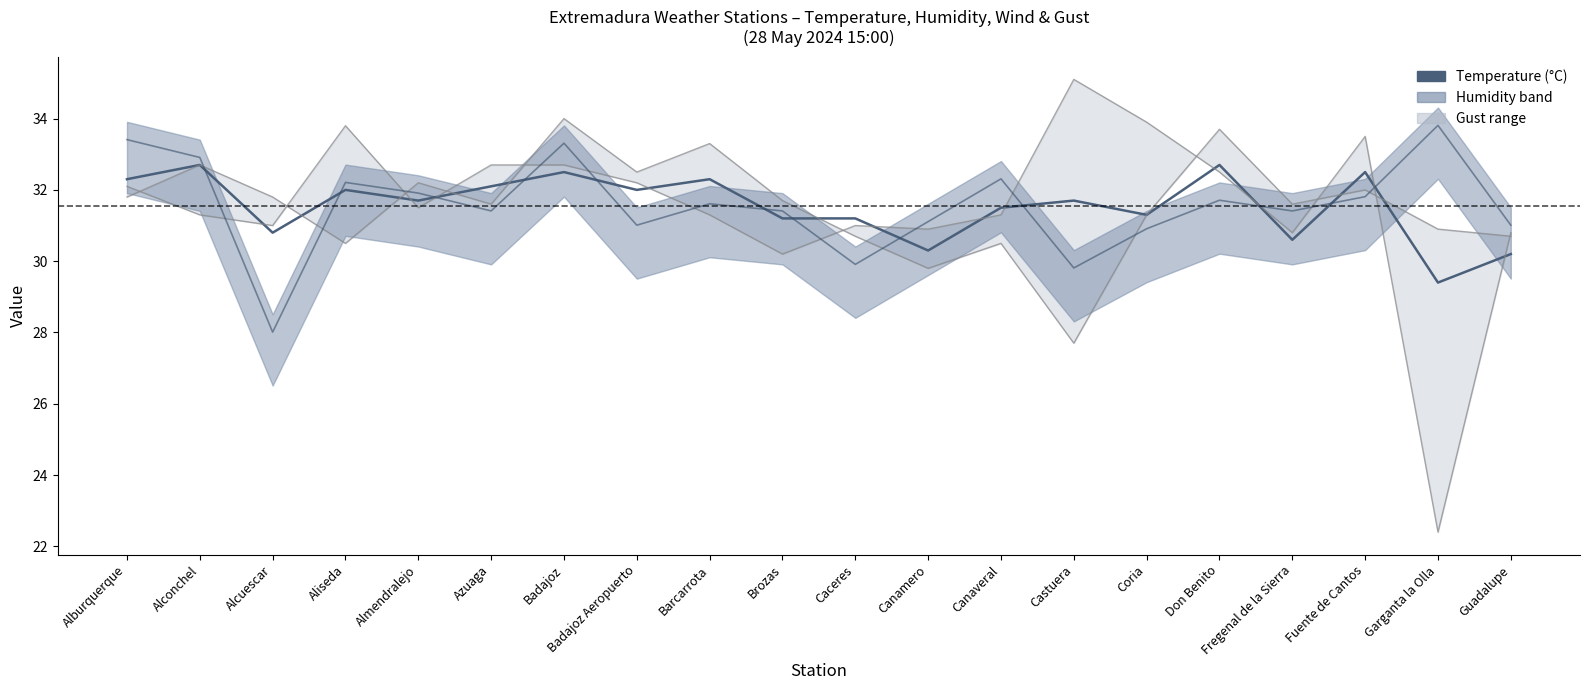

What is the sum of the values at Garganta la Olla and Castuera?

61.1